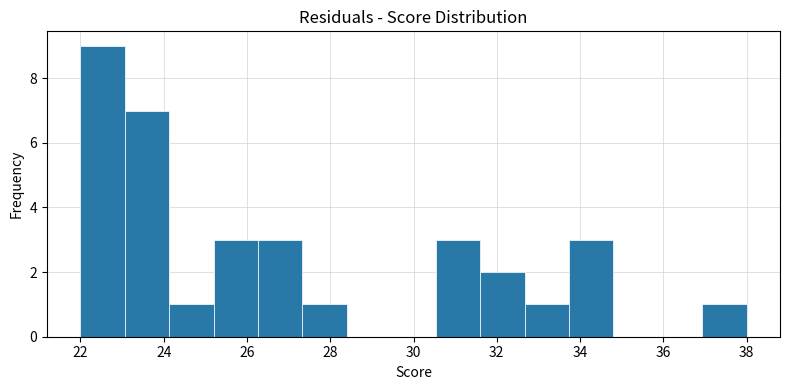

Over which range of the x-axis is the bar tallest?

22.0 to 23.0